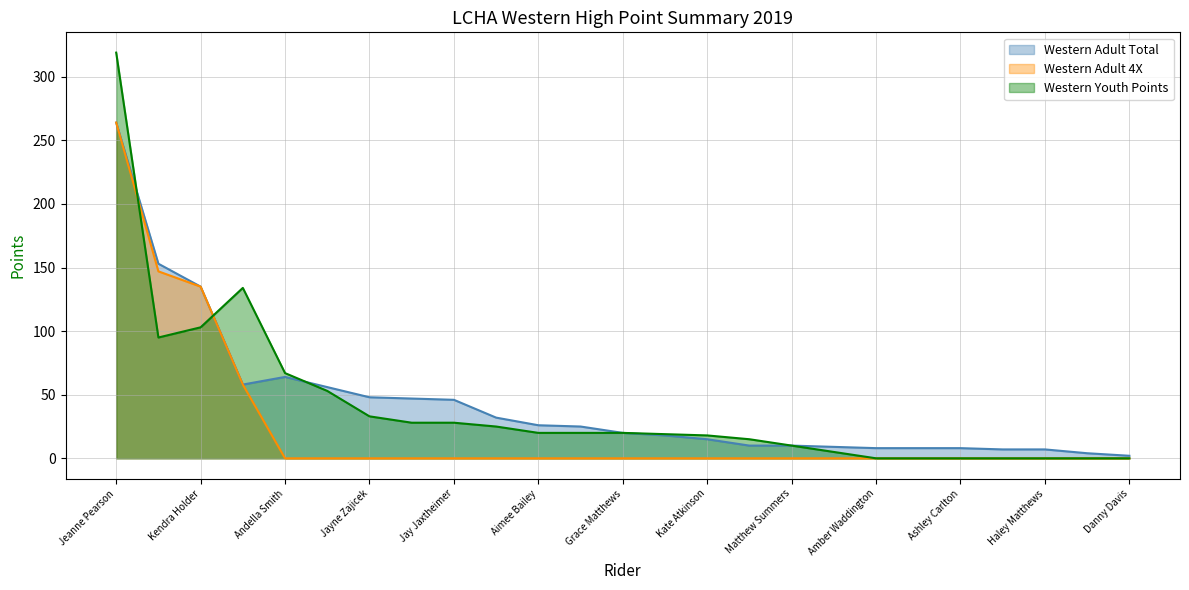

Is the value of Western Adult Total at Danny Davis greater than the value of Western Adult 4X at Kendra Holder?

No